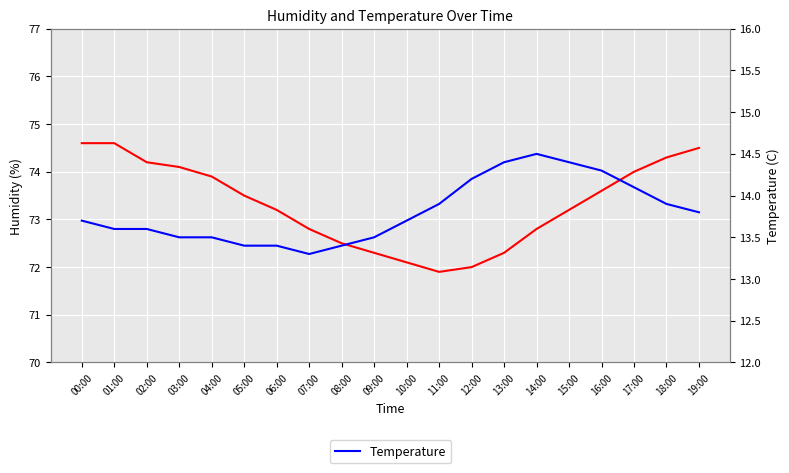

Read the Temperature value at 13:00.

14.4